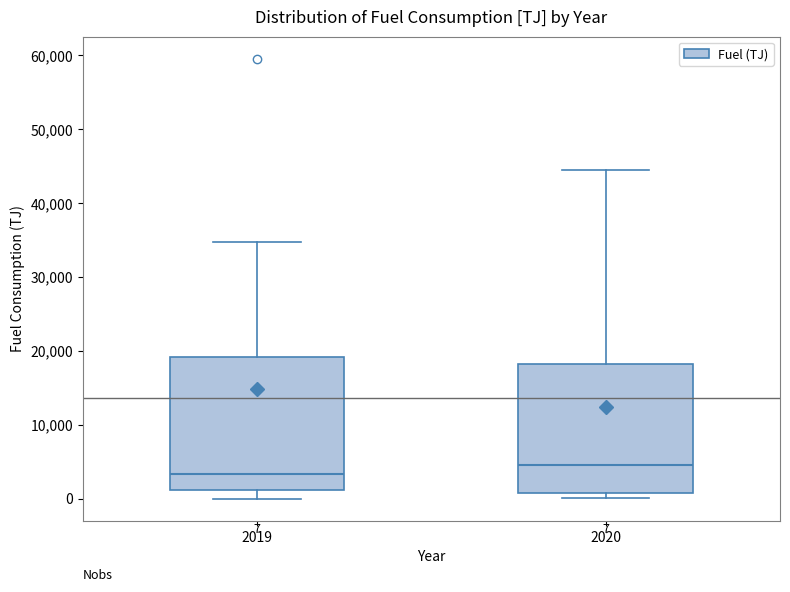

Which box has the lowest median line?

2019